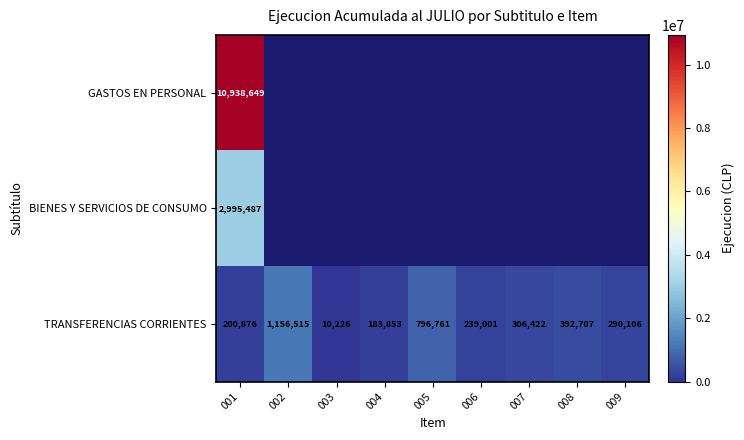

Which has a higher value, 003 or 004?

004